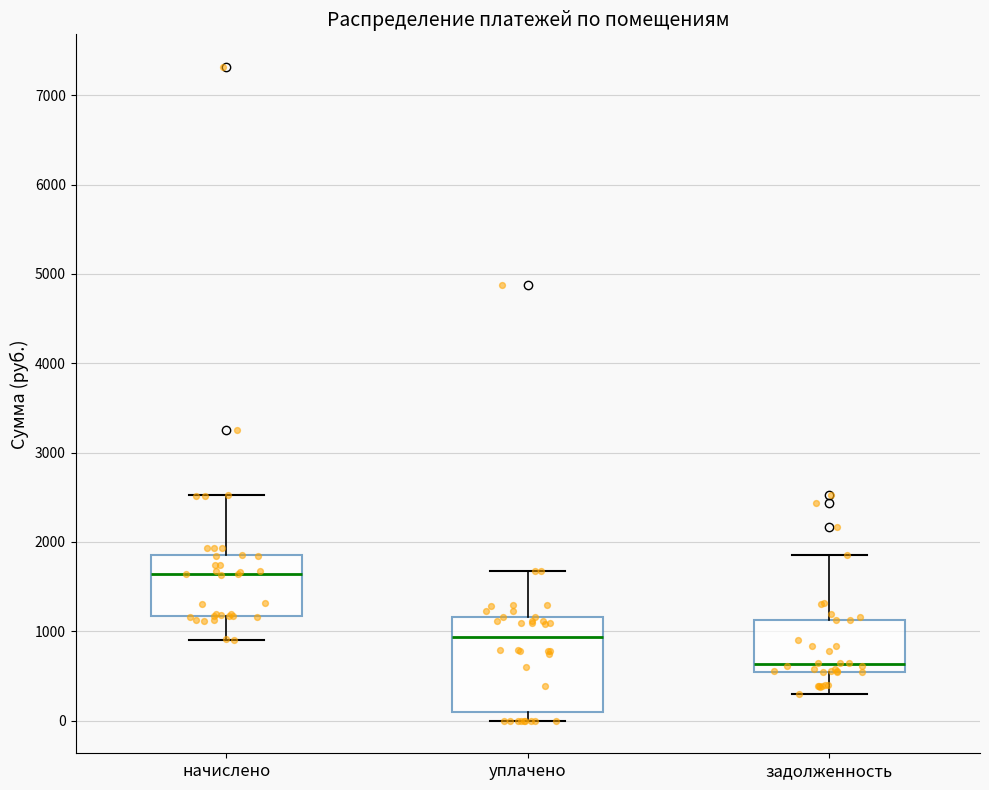

Reading left to right, transcribe this box plot: for each box, give where its median line is, the range the box spans, and where its two whiskers end, as read against the y-axis. The values are not printed on the chart, so give them approximately, as read against the axis.

начислено: median 1600, box 1200 to 1900, whiskers 900 to 2500
уплачено: median 900, box 100 to 1200, whiskers 0 to 1700
задолженность: median 600, box 500 to 1100, whiskers 300 to 1900